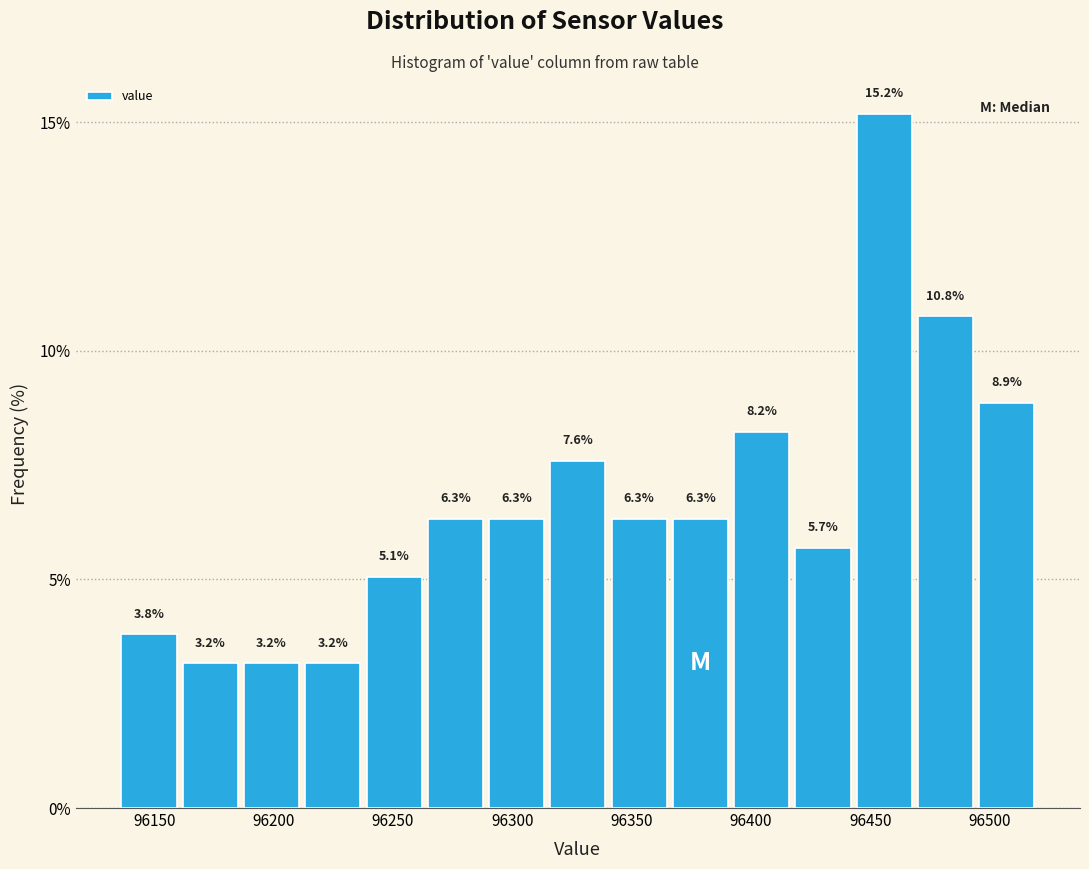

Reading left to right, list every bar in this chart as the range it spans on the x-axis followed by its height. The bar edges are not printed on the chart, so give them approximately, as read against the axis.

96135 to 96160: 3.8
96160 to 96185: 3.2
96185 to 96210: 3.2
96210 to 96240: 3.2
96240 to 96265: 5.1
96265 to 96290: 6.3
96290 to 96315: 6.3
96315 to 96340: 7.6
96340 to 96365: 6.3
96365 to 96390: 6.3
96390 to 96415: 8.2
96415 to 96445: 5.7
96445 to 96470: 15.2
96470 to 96495: 10.8
96495 to 96520: 8.9